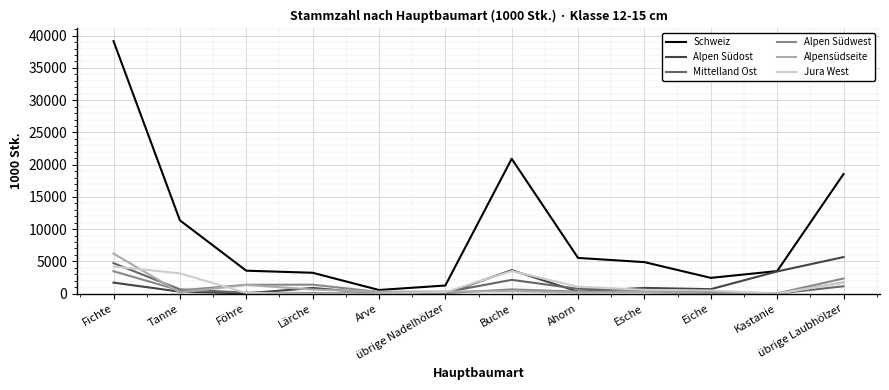

Rank the series by their maximum value, from highest to lowest.

Schweiz, Alpensüdseite, Alpen Südost, Mittelland Ost, Jura West, Alpen Südwest